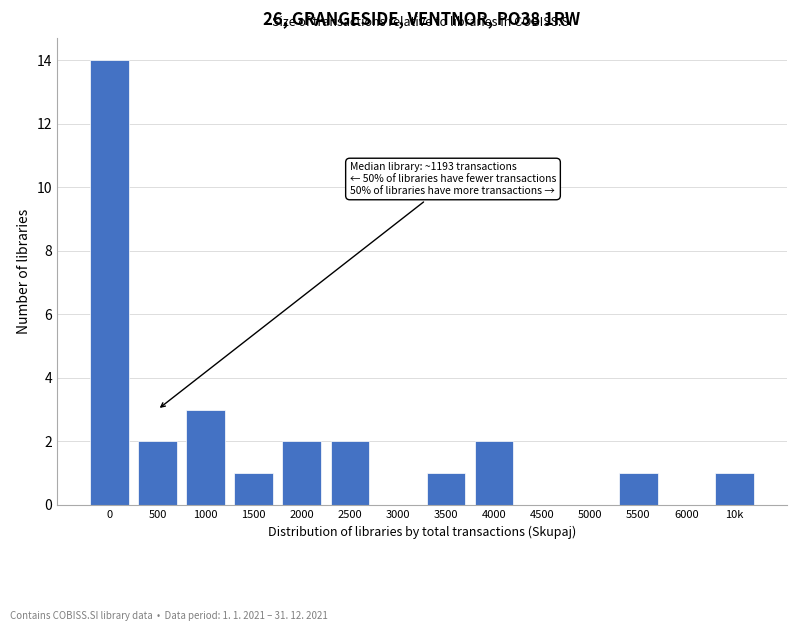

Reading left to right, transcribe all the data shown in this chart.

0=14	500=2	1000=3	1500=1	2000=2	2500=2	3000=0	3500=1	4000=2	4500=0	5000=0	5500=1	6000=0	10k=1